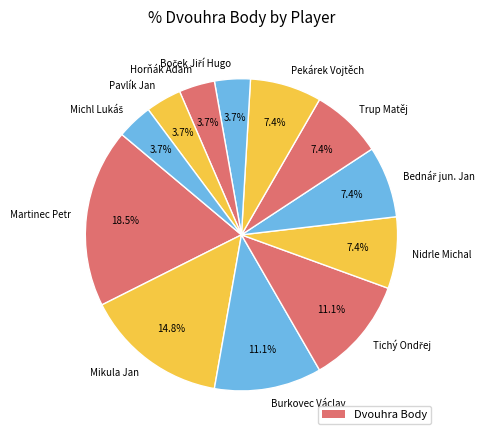

Does Mikula Jan account for over 50% of the chart?

No